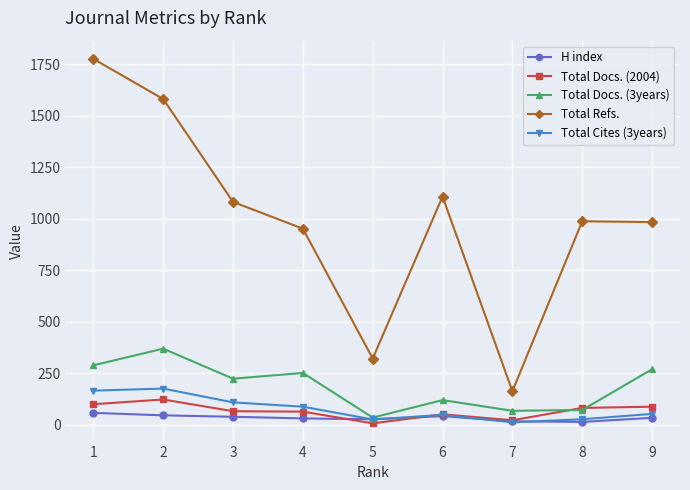

Does the chart display data point markers on the line(s)?

Yes